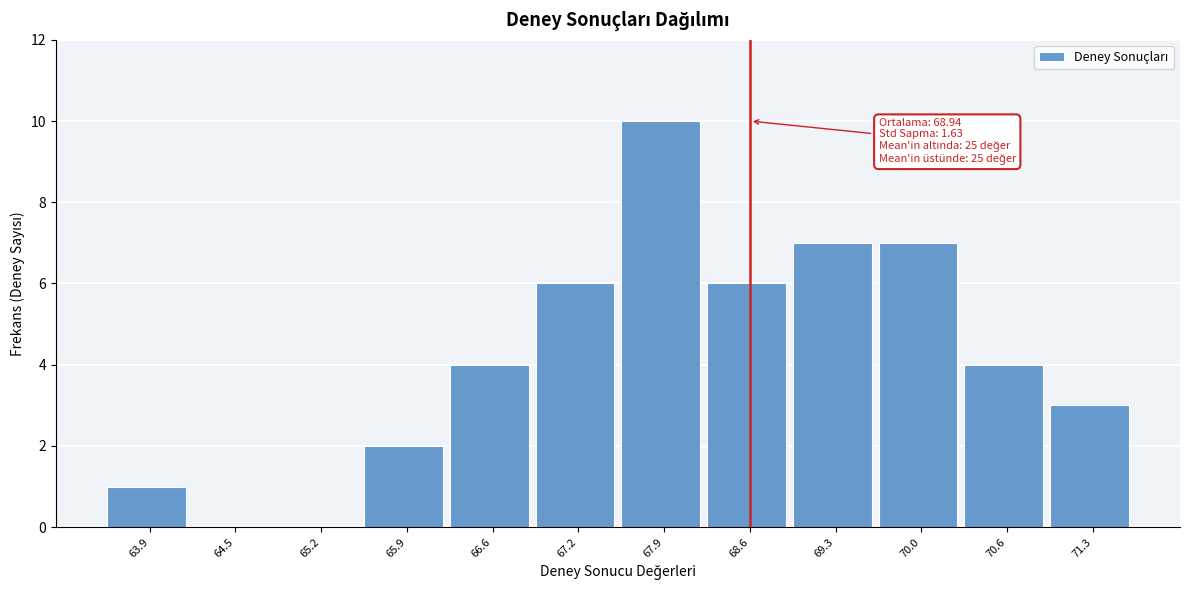

Reading left to right, list all the values displayed in this chart.

63.9=1	64.5=0	65.2=0	65.9=2	66.6=4	67.2=6	67.9=10	68.6=6	69.3=7	70.0=7	70.6=4	71.3=3